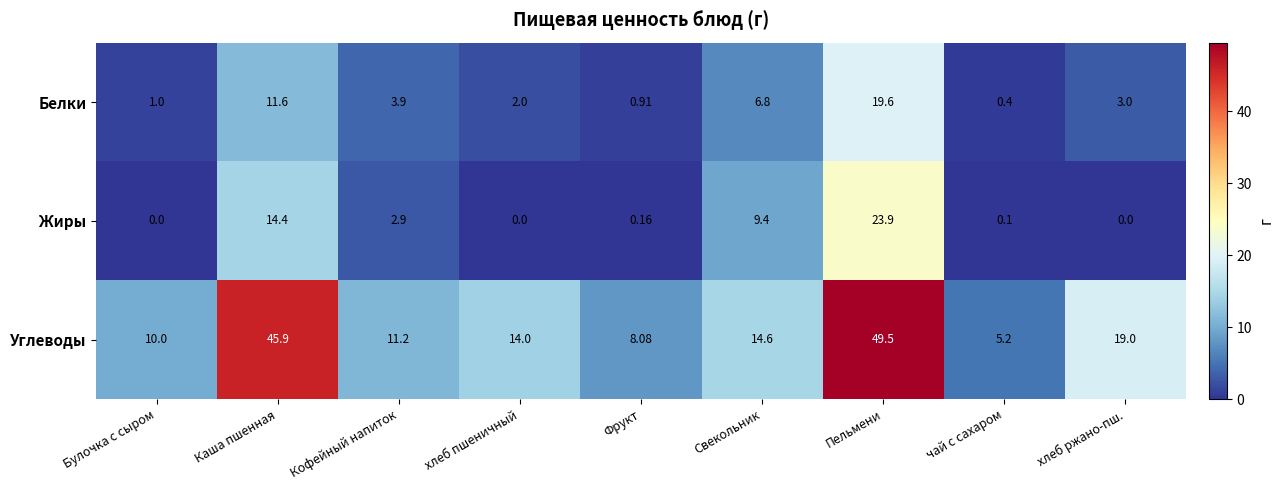

Rank the series by their maximum value, from highest to lowest.

Углеводы, Жиры, Белки